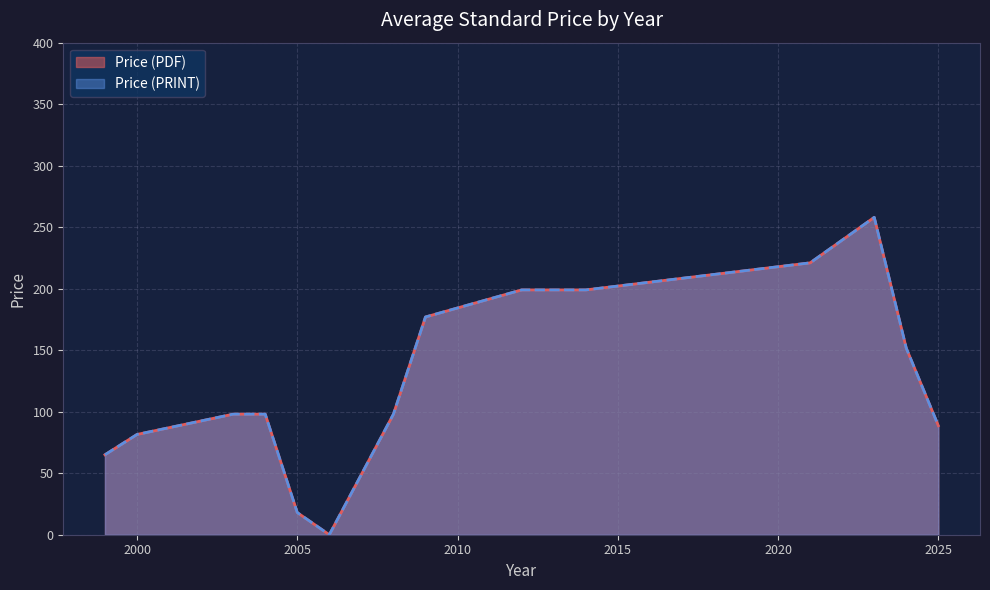

How many lines are shown in the chart?

2